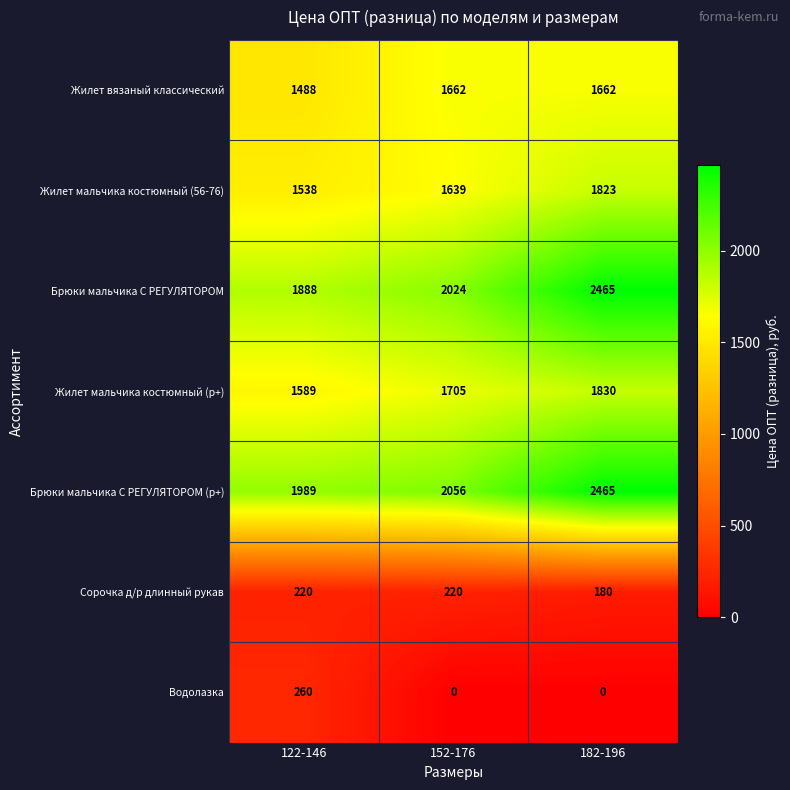

Rank the series at 152-176 from highest to lowest value.

Брюки мальчика С РЕГУЛЯТОРОМ (р+), Брюки мальчика С РЕГУЛЯТОРОМ, Жилет мальчика костюмный (р+), Жилет вязаный классический, Жилет мальчика костюмный (56-76), Сорочка д/р длинный рукав, Водолазка